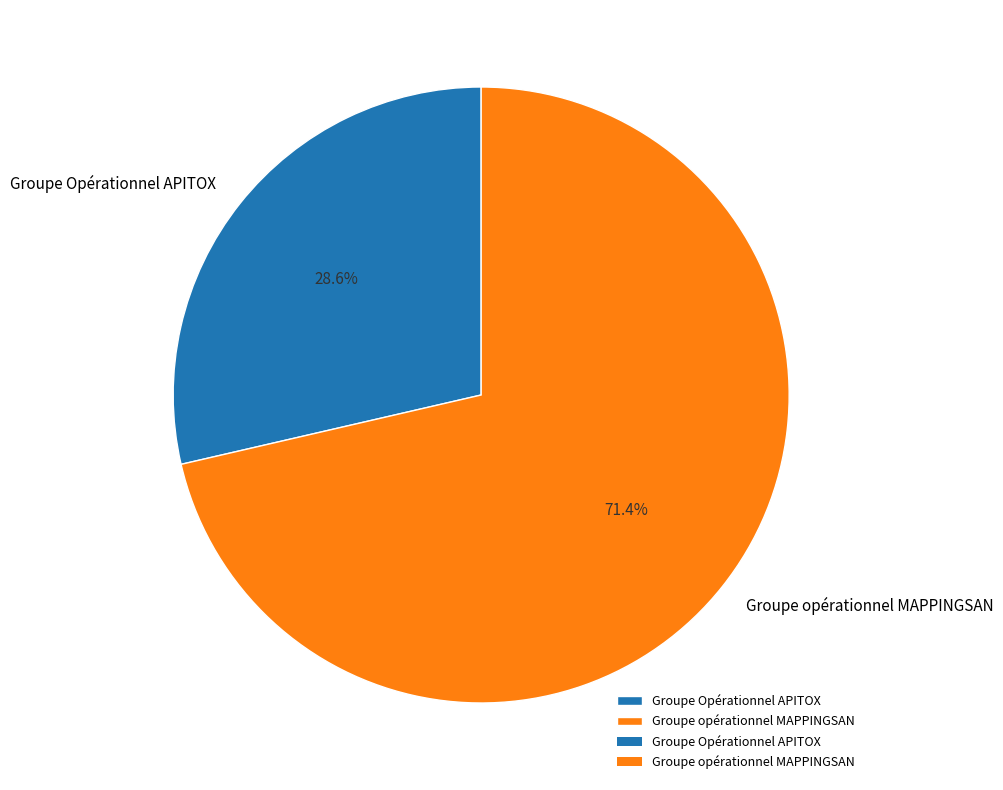

Do Groupe opérationnel MAPPINGSAN and Groupe Opérationnel APITOX together represent more than half of the pie?

Yes